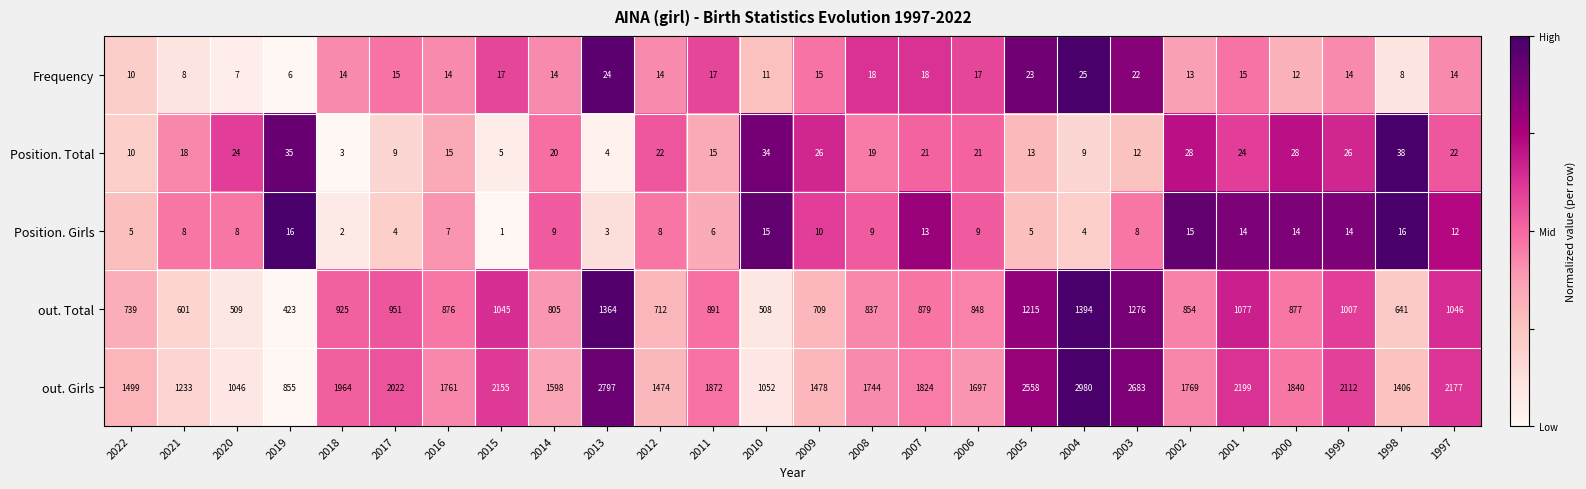

Which category has the highest value across all series?

2004